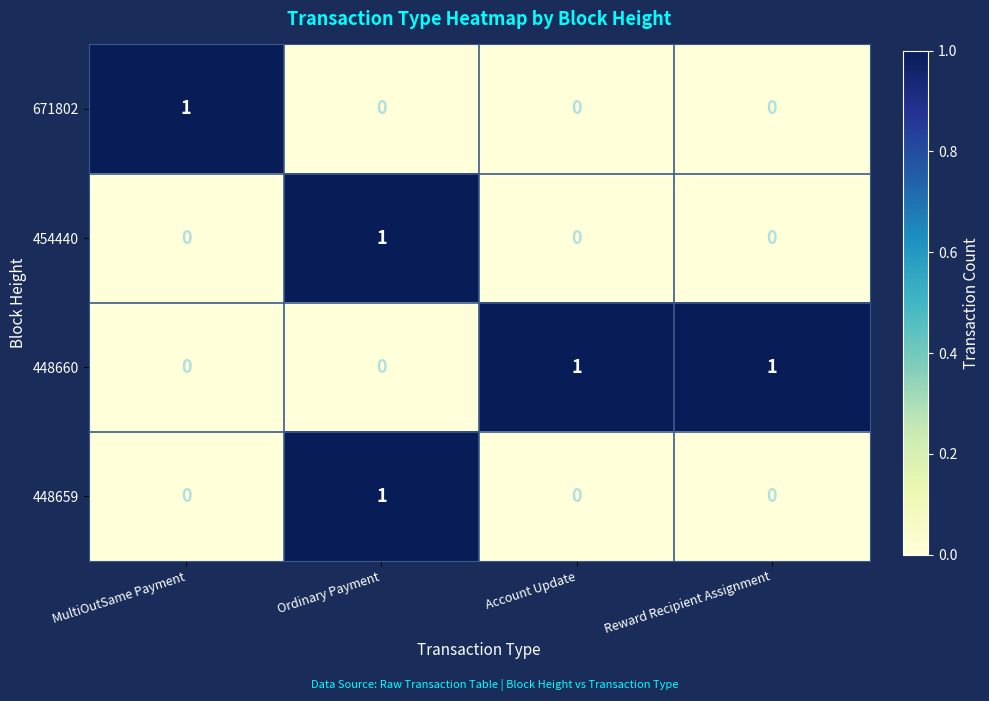

Reading left to right, transcribe all the data shown in this chart.

671802: MultiOutSame Payment=1	Ordinary Payment=0	Account Update=0	Reward Recipient Assignment=0
454440: MultiOutSame Payment=0	Ordinary Payment=1	Account Update=0	Reward Recipient Assignment=0
448660: MultiOutSame Payment=0	Ordinary Payment=0	Account Update=1	Reward Recipient Assignment=1
448659: MultiOutSame Payment=0	Ordinary Payment=1	Account Update=0	Reward Recipient Assignment=0